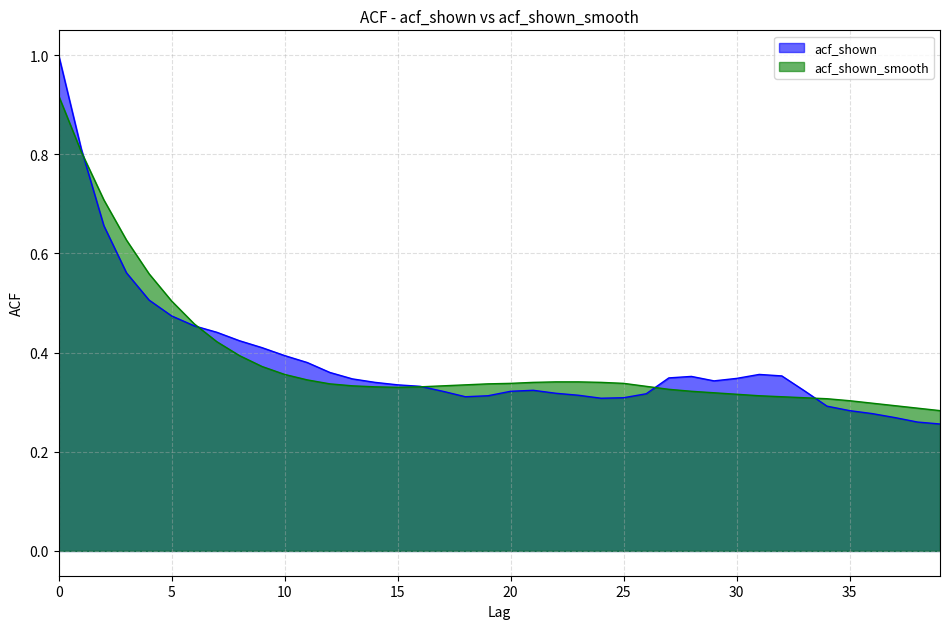

The acf_shown series shows 0.4 at 32. True or false?

True